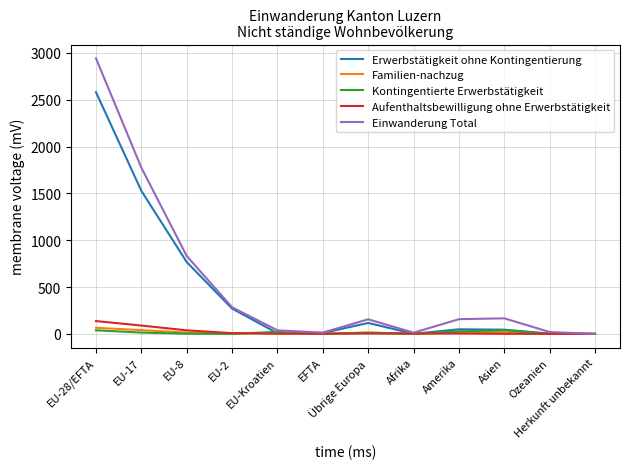

Between EU-Kroatien and Übrige Europa, which series saw the biggest shift?

Einwanderung Total